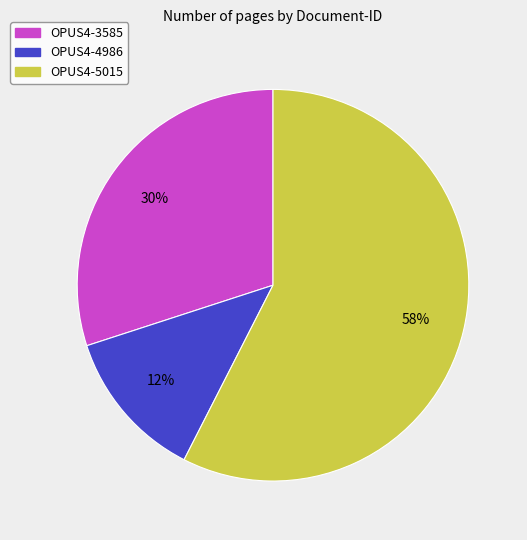

Do OPUS4-3585 and OPUS4-4986 together represent more than half of the pie?

No